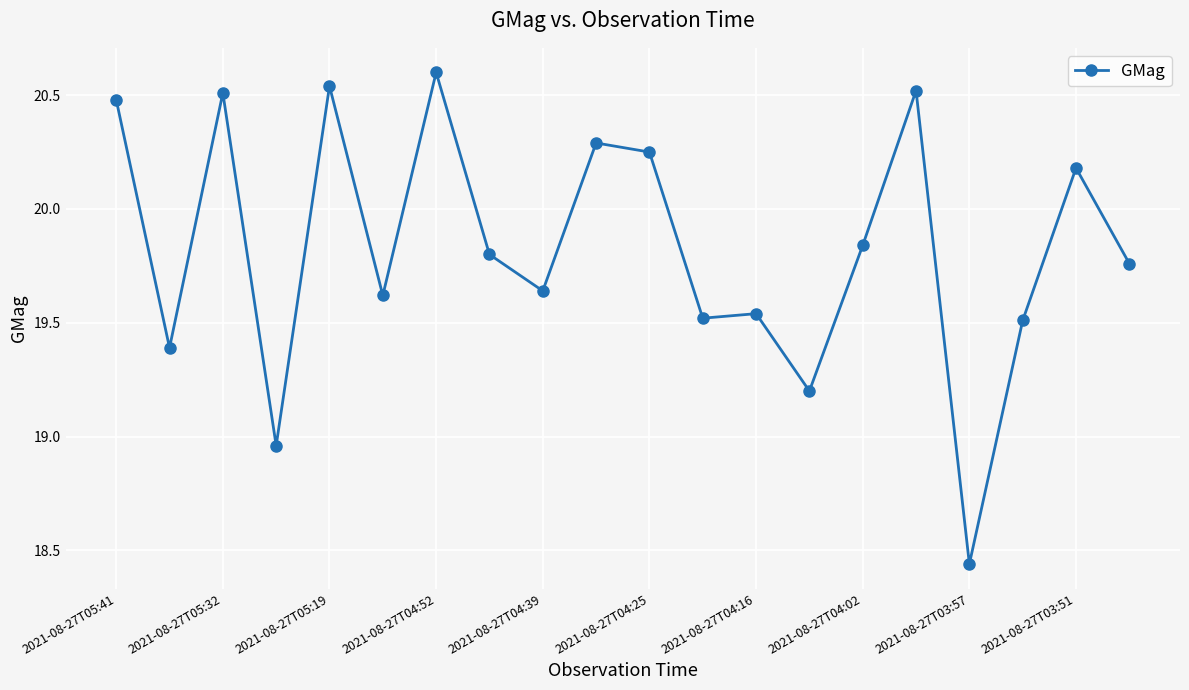

True or false: there are more than 0 points higher than both neighbors.

True